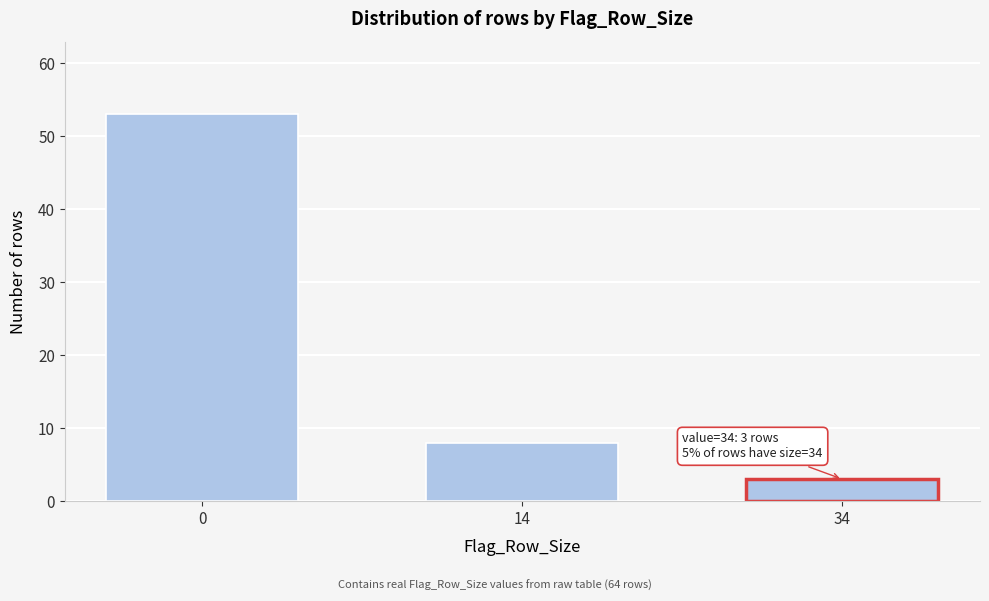

Reading left to right, transcribe all the data shown in this chart.

53	8	3